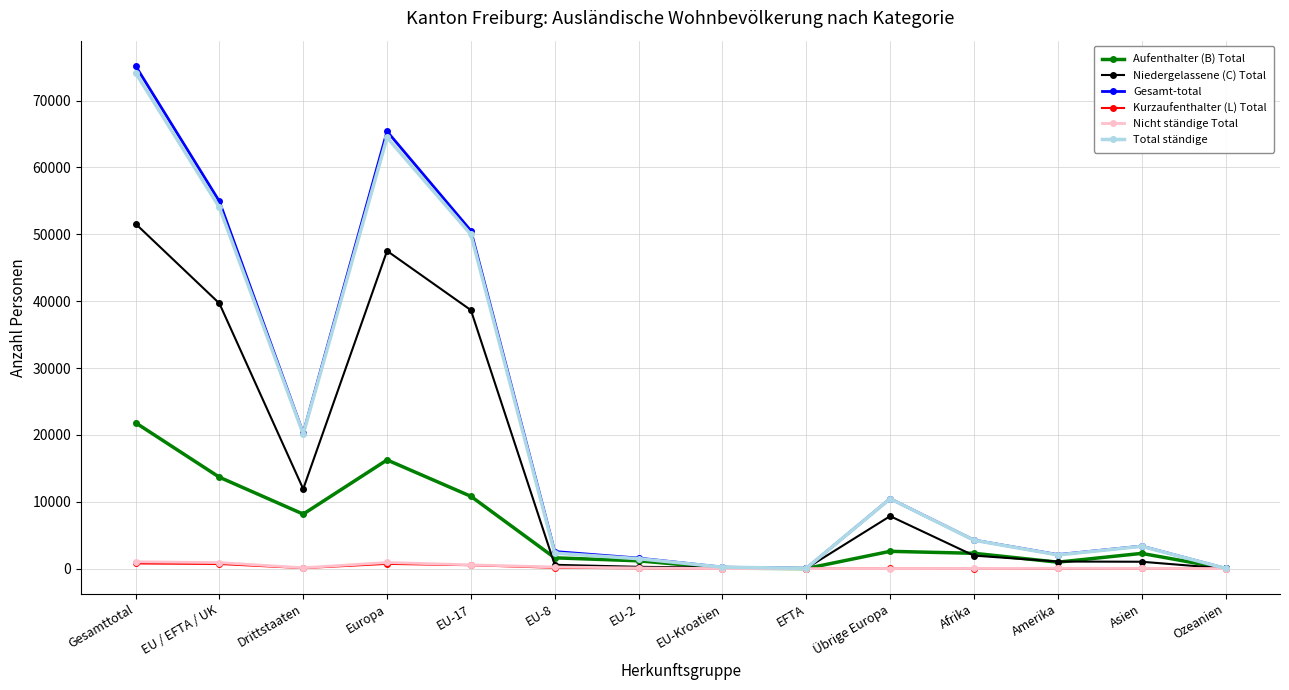

Which label corresponds to the largest value in the chart?

Gesamttotal